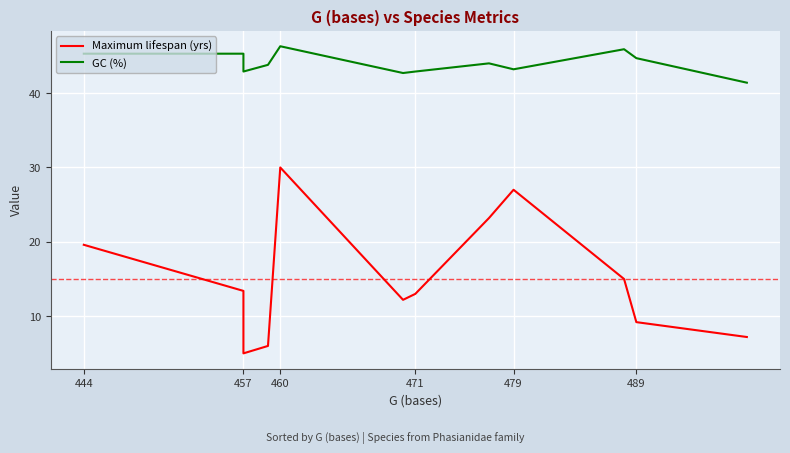

What is the minimum value for GC (%)?

41.4